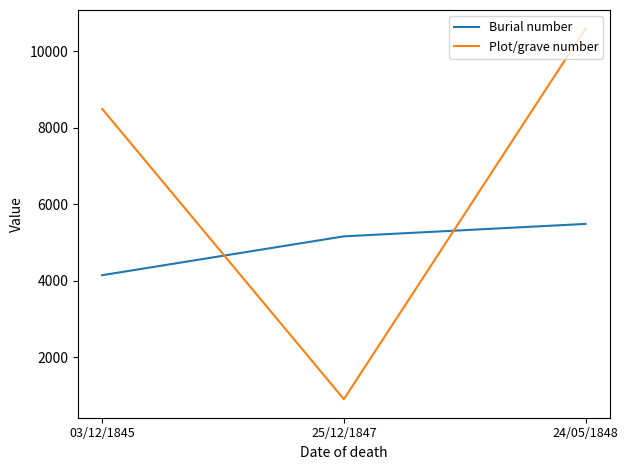

Which label corresponds to the largest value in the chart?

24/05/1848